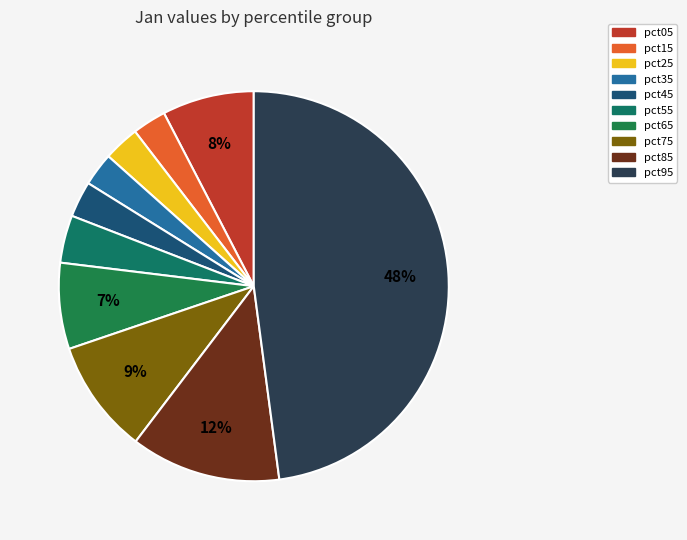

To the nearest percent, what percentage of the pie is pct95?

48%